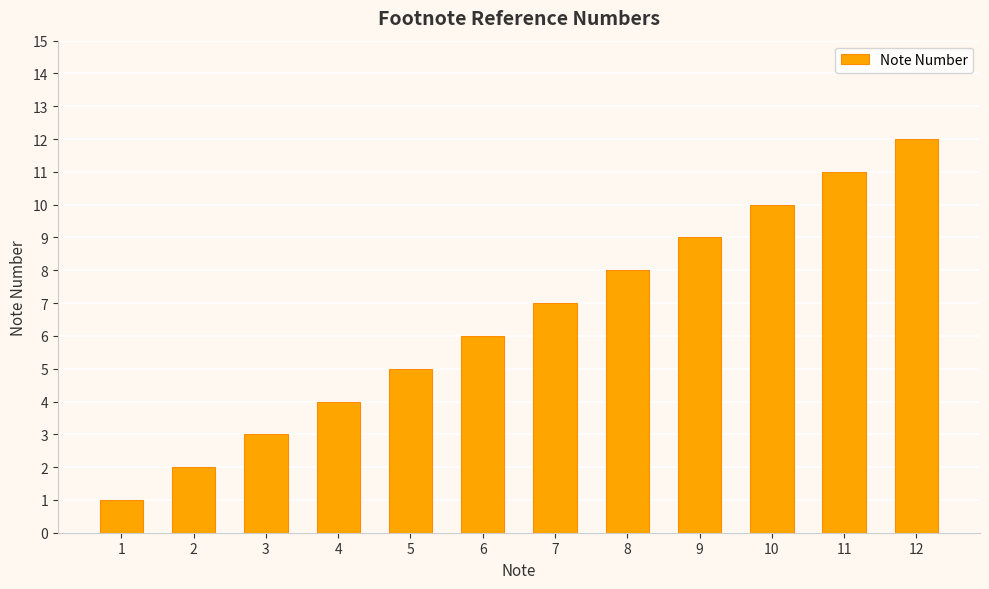

At which category does the chart reach its peak across all series?

12